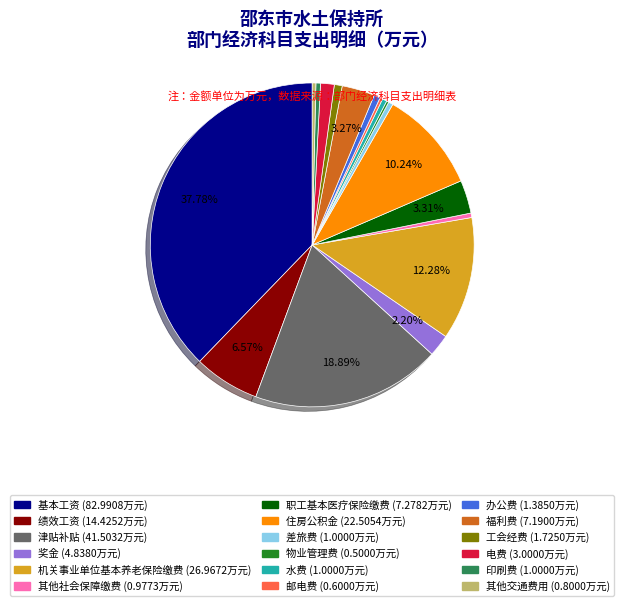

Does 工会经费 represent more than half of the total?

No